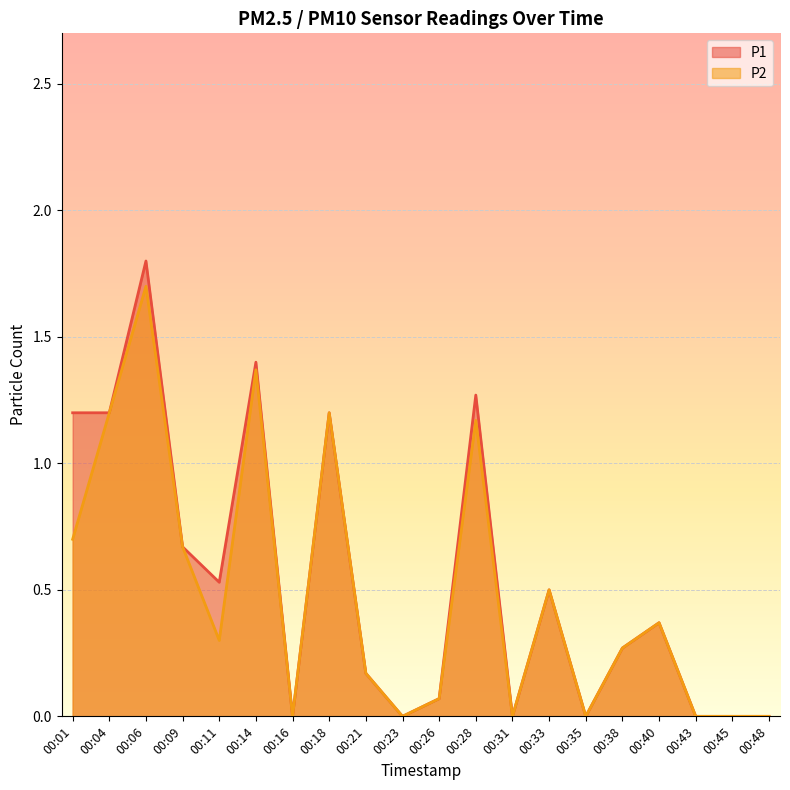

Is it true that P1 equals 0.0 at 00:16?

True